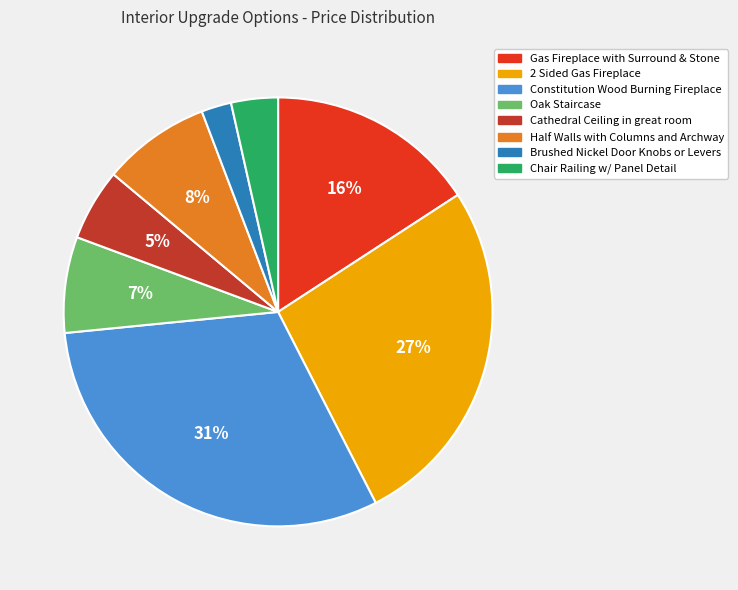

To the nearest percent, what portion does Cathedral Ceiling in great room represent?

5%